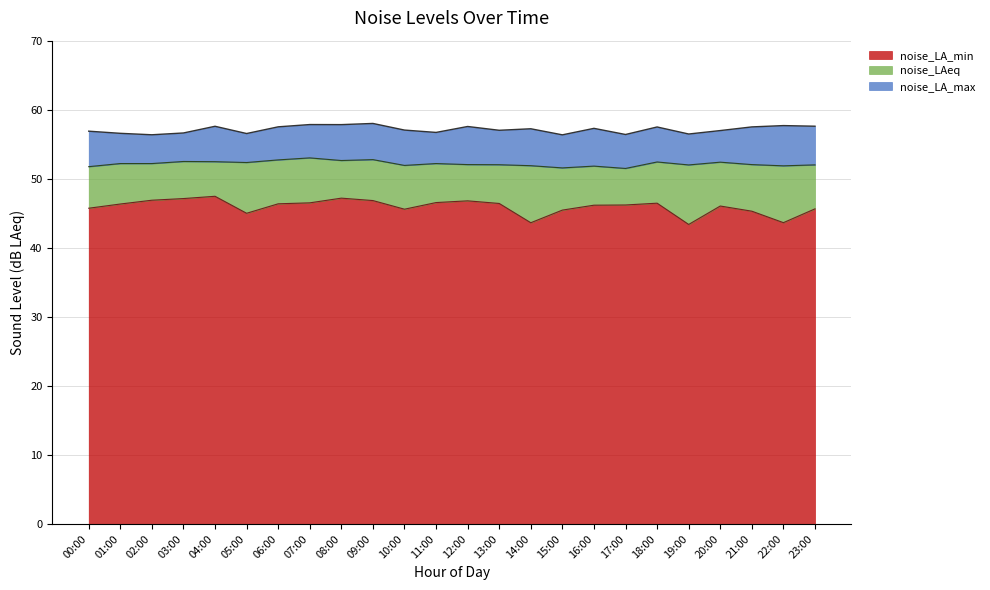

At which category does the chart reach its peak across all series?

09:00